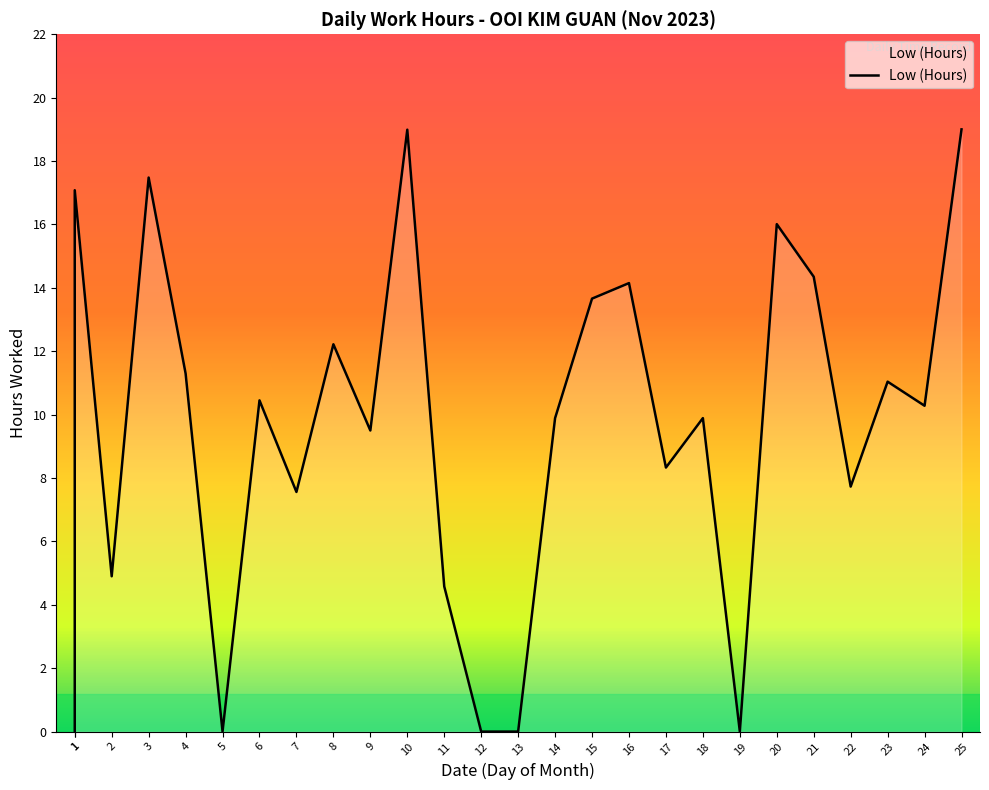

What is the value of the 19th point from the left?

9.9